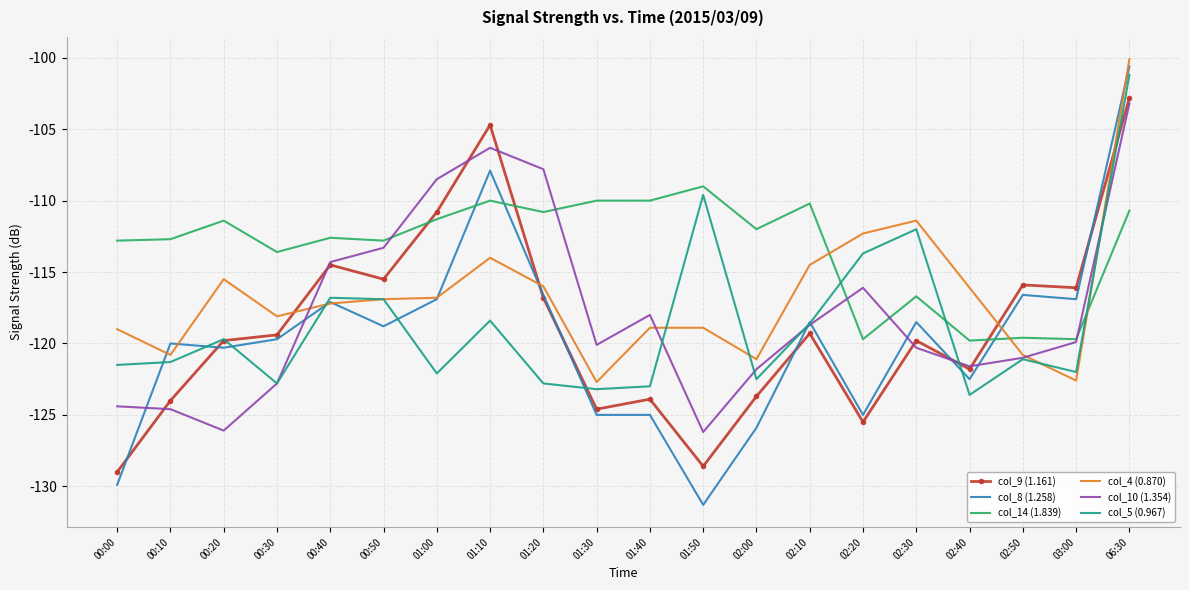

What is the greatest value displayed?

-100.1